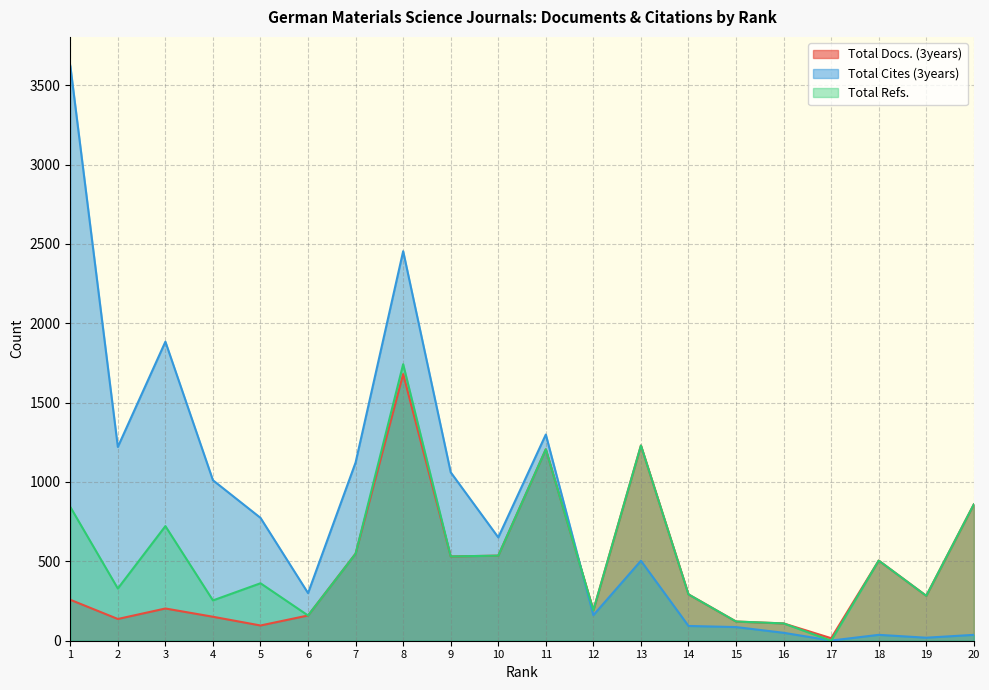

At which category does Total Docs. (3years) reach its first local peak?

3